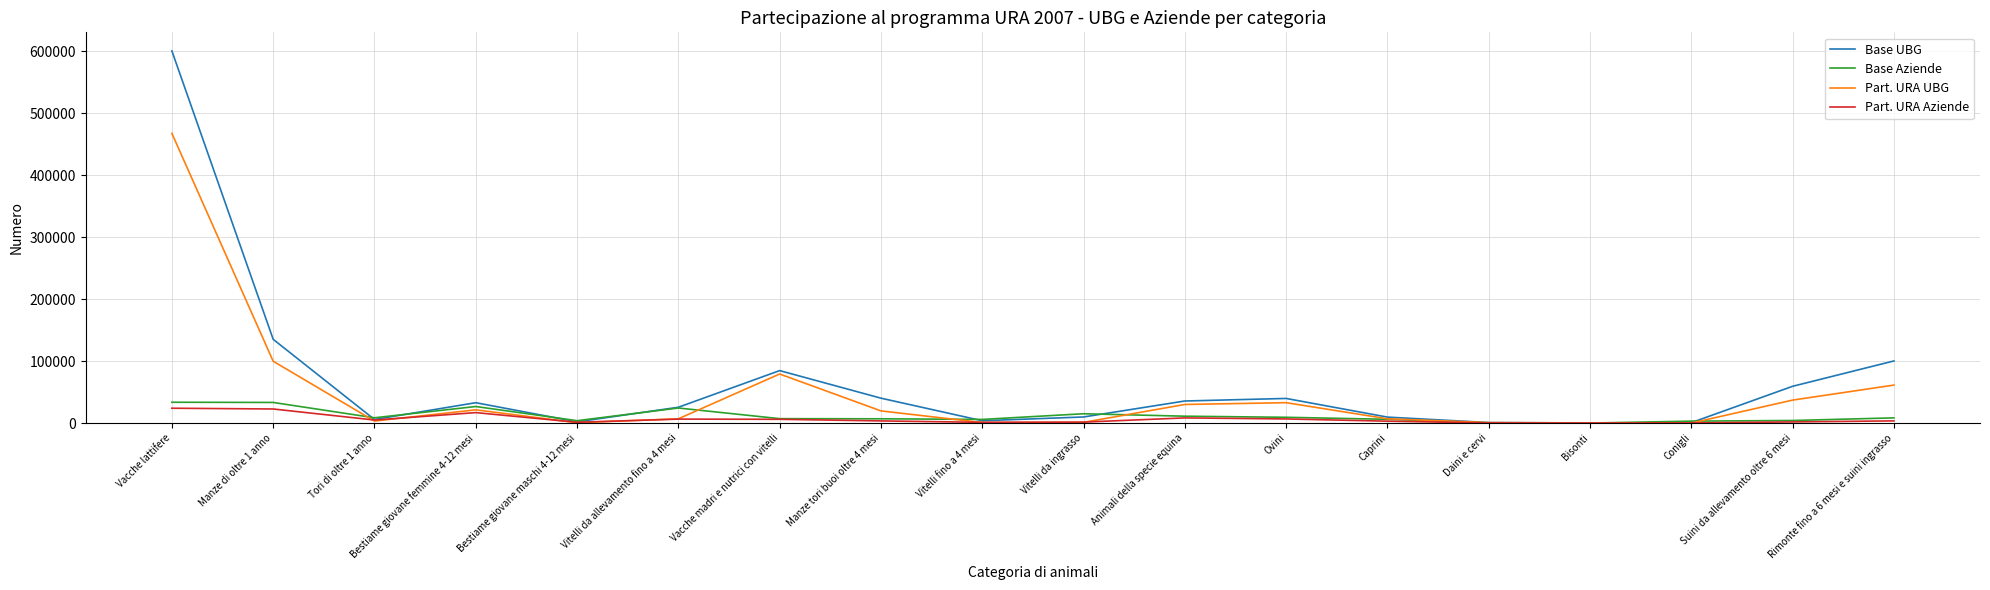

At which category is the sum across all series the highest?

Vacche lattifere